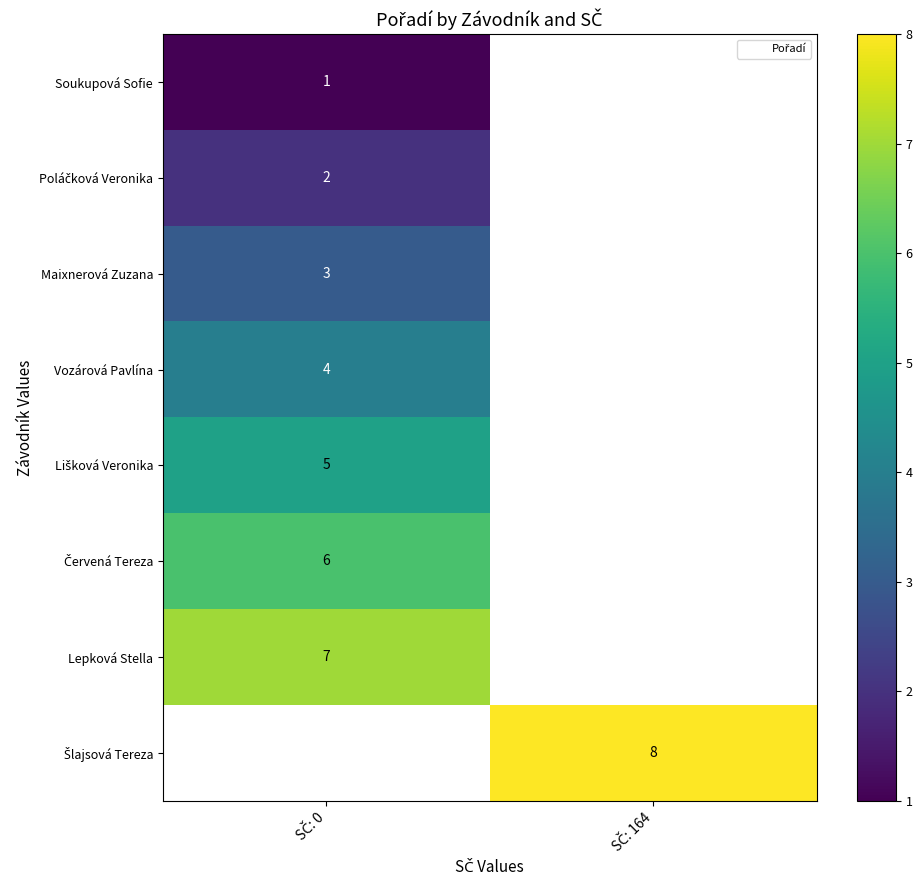

What is the minimum value shown in the chart?

1.0